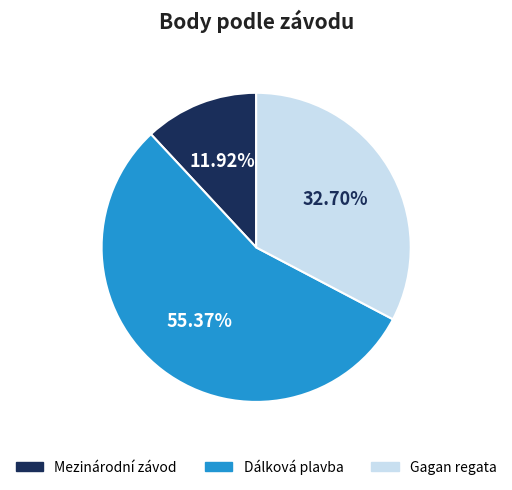

Count the number of slices in the pie.

3